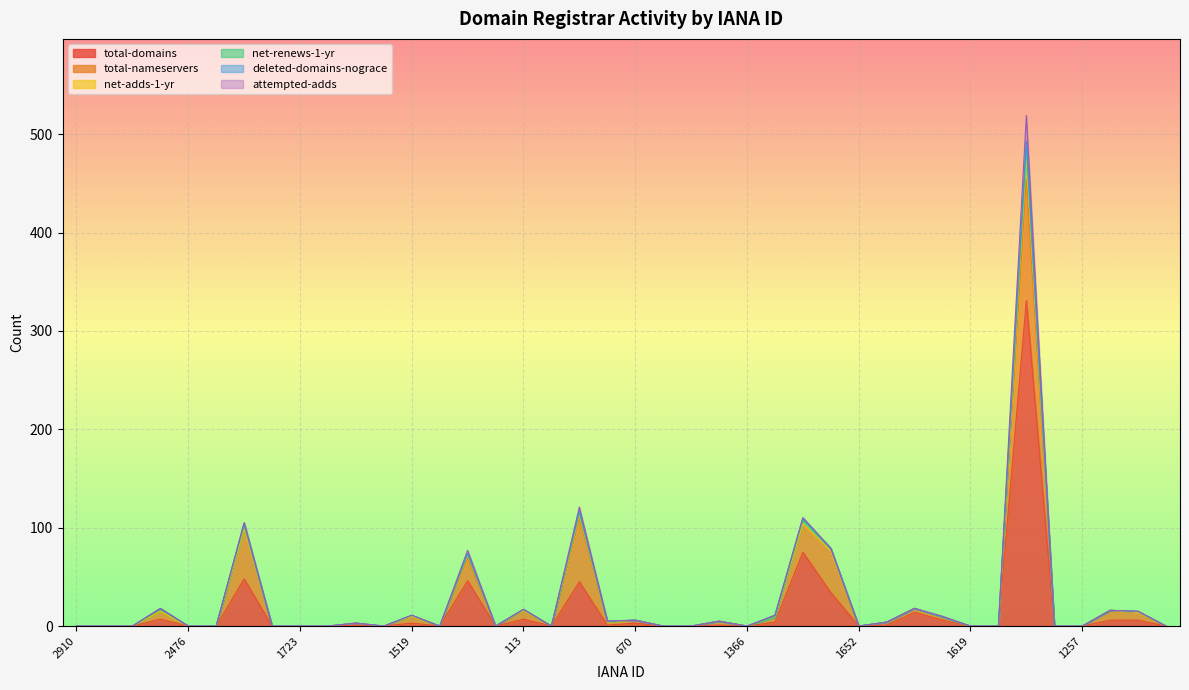

Reading left to right, extract all data points from this chart.

total-domains: 2910=0	74=0	2485=0	1443=7	2476=0	3844=0	433=48	1110=0	1723=0	1465=0	455=1	1599=0	1519=3	697=0	1479=46	1915=0	113=7	1866=0	1647=45	1466=1	670=3	3826=0	696=0	100=1	1366=0	2288=4	1390=75	440=34	1652=0	1564=1	837=14	1462=6	1619=0	1649=0	1068=331	120=0	1257=0	244=6	1001=6	1655=0
total-nameservers: 2910=0	74=0	2485=0	1443=8	2476=0	3844=0	433=51	1110=0	1723=0	1465=0	455=2	1599=0	1519=7	697=0	1479=23	1915=0	113=9	1866=0	1647=64	1466=3	670=3	3826=0	696=0	100=4	1366=0	2288=5	1390=29	440=42	1652=0	1564=3	837=4	1462=2	1619=0	1649=0	1068=123	120=0	1257=0	244=10	1001=8	1655=0
net-adds-1-yr: 2910=0	74=0	2485=0	1443=0	2476=0	3844=0	433=0	1110=0	1723=0	1465=0	455=0	1599=0	1519=0	697=0	1479=3	1915=0	113=0	1866=0	1647=4	1466=0	670=0	3826=0	696=0	100=0	1366=0	2288=0	1390=0	440=0	1652=0	1564=0	837=0	1462=1	1619=0	1649=0	1068=23	120=0	1257=0	244=0	1001=0	1655=0
net-renews-1-yr: 2910=0	74=0	2485=0	1443=2	2476=0	3844=0	433=3	1110=0	1723=0	1465=0	455=0	1599=0	1519=1	697=0	1479=1	1915=0	113=1	1866=0	1647=2	1466=1	670=0	3826=0	696=0	100=0	1366=0	2288=0	1390=4	440=3	1652=0	1564=0	837=0	1462=0	1619=0	1649=0	1068=9	120=0	1257=0	244=0	1001=1	1655=0
deleted-domains-nograce: 2910=0	74=0	2485=0	1443=1	2476=0	3844=0	433=3	1110=0	1723=0	1465=0	455=0	1599=0	1519=0	697=0	1479=1	1915=0	113=0	1866=0	1647=2	1466=0	670=0	3826=0	696=0	100=0	1366=0	2288=2	1390=2	440=0	1652=0	1564=0	837=0	1462=0	1619=0	1649=0	1068=7	120=0	1257=0	244=0	1001=0	1655=0
attempted-adds: 2910=0	74=0	2485=0	1443=0	2476=0	3844=0	433=0	1110=0	1723=0	1465=0	455=0	1599=0	1519=0	697=0	1479=3	1915=0	113=0	1866=0	1647=4	1466=0	670=0	3826=0	696=0	100=0	1366=0	2288=0	1390=0	440=0	1652=0	1564=0	837=0	1462=1	1619=0	1649=0	1068=26	120=0	1257=0	244=0	1001=0	1655=0